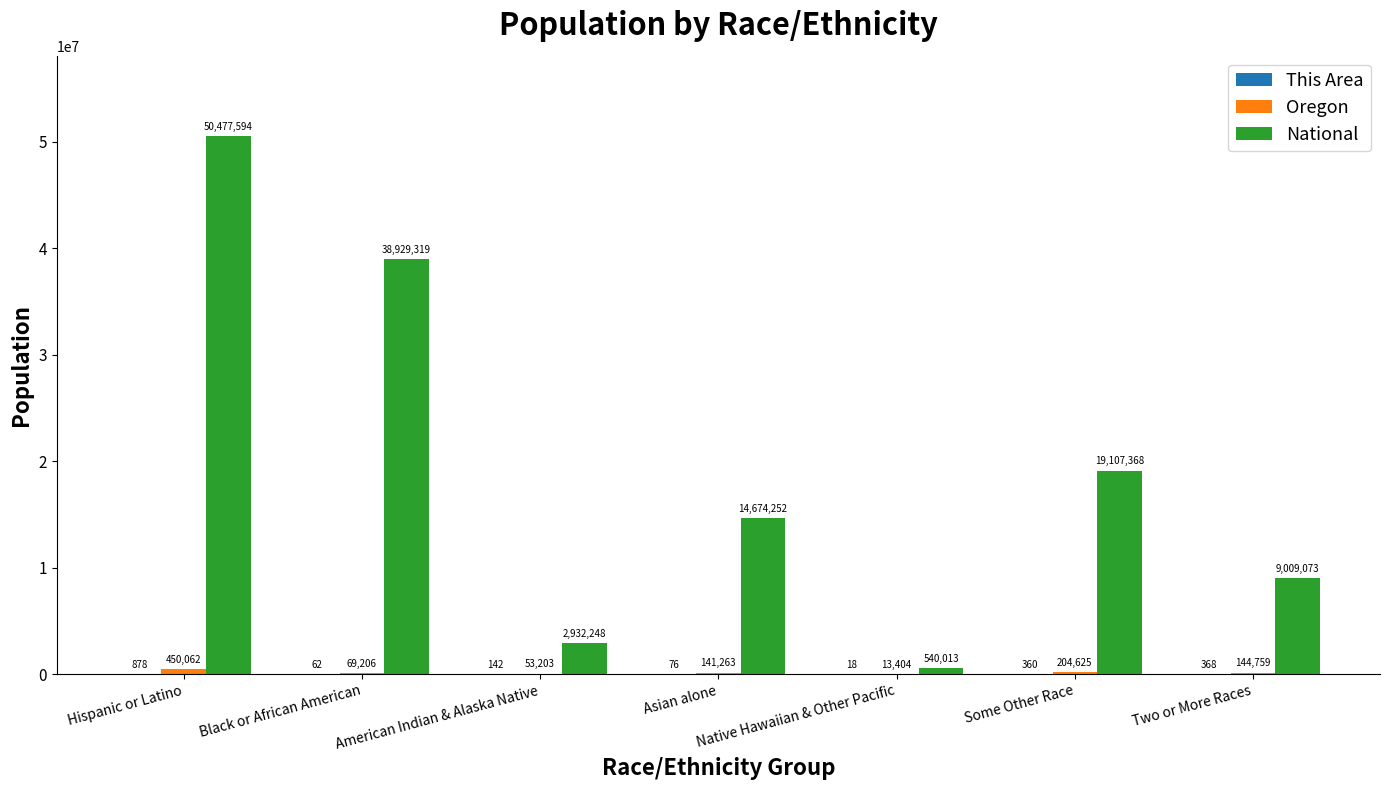

What is the total value across all series at Two or More Races?

9154200